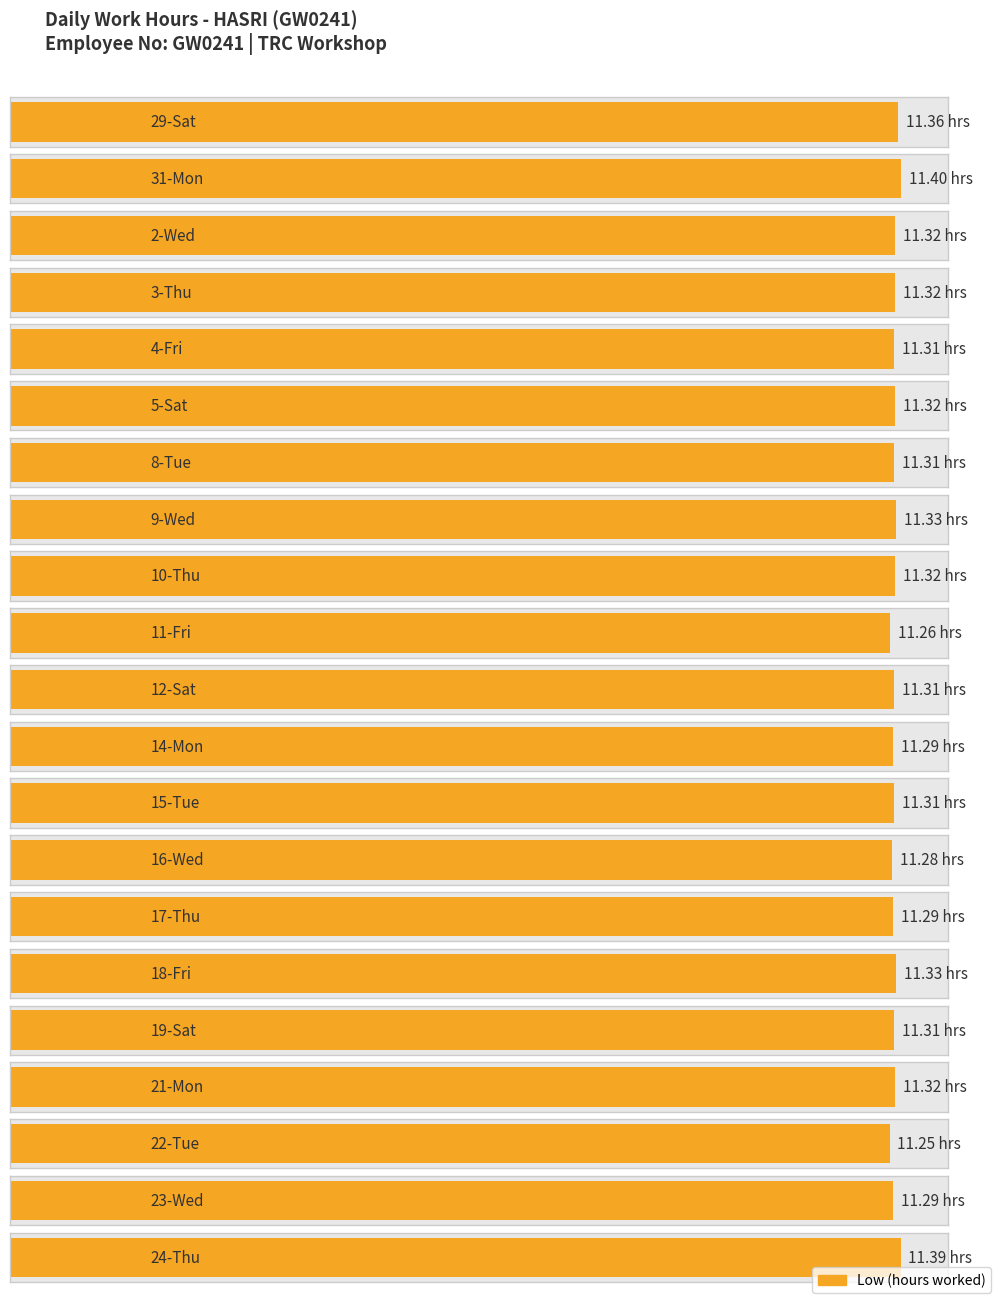

What position from the right is 18-Fri?

6